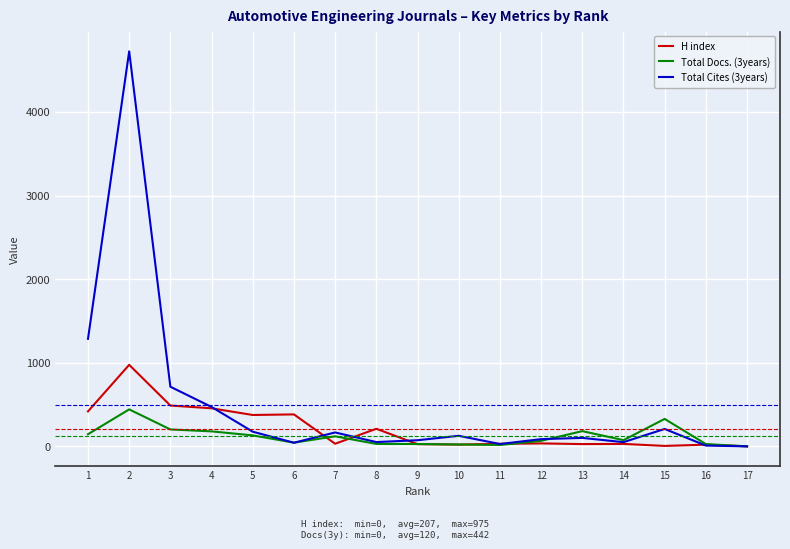

Which series has the largest range (max minus min)?

Total Cites (3years)